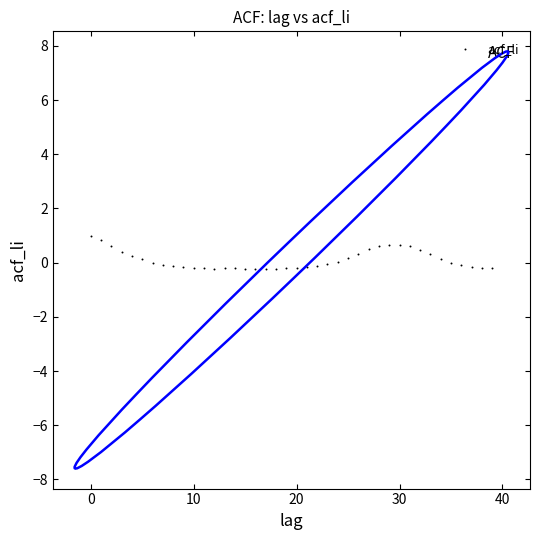

What is the range of Y values (max minus min)?

1.2